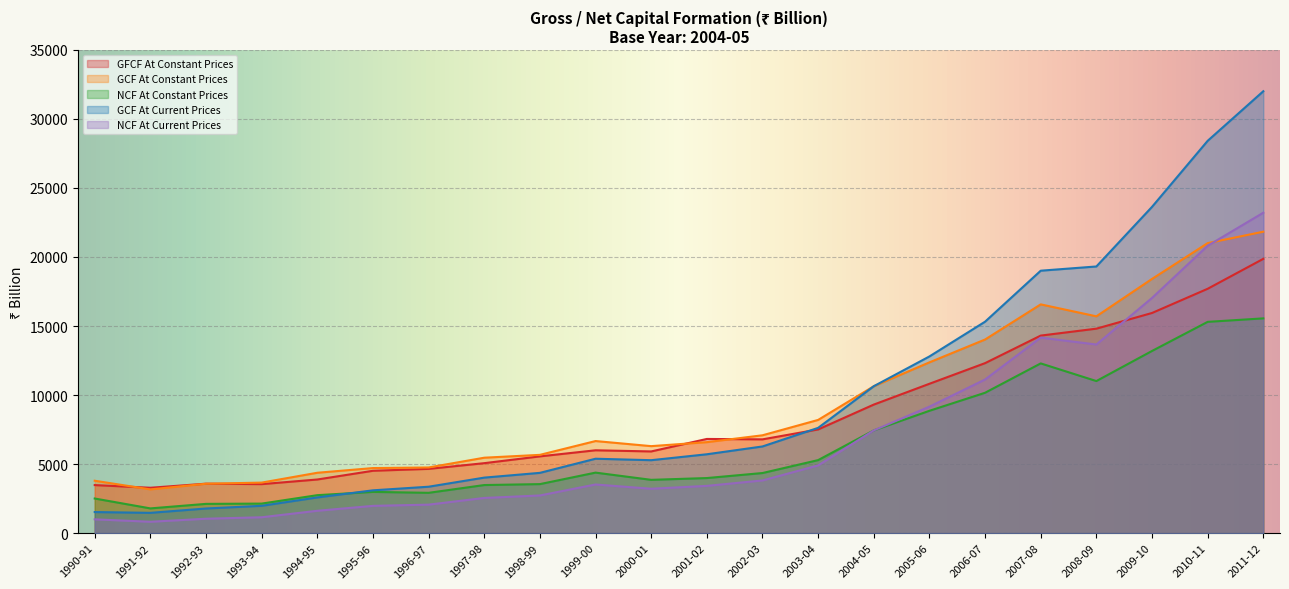

What is the minimum value shown in the chart?

822.8